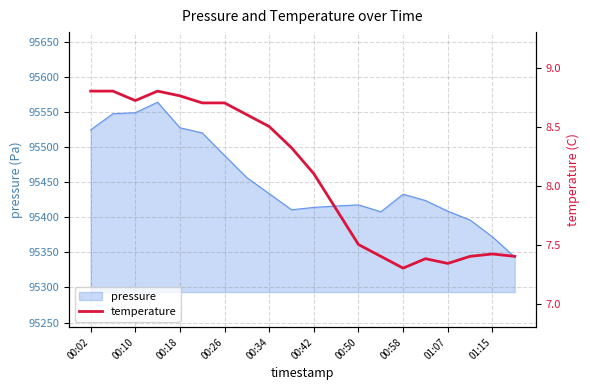

The pressure series shows 20941.2 at 00:34. True or false?

False